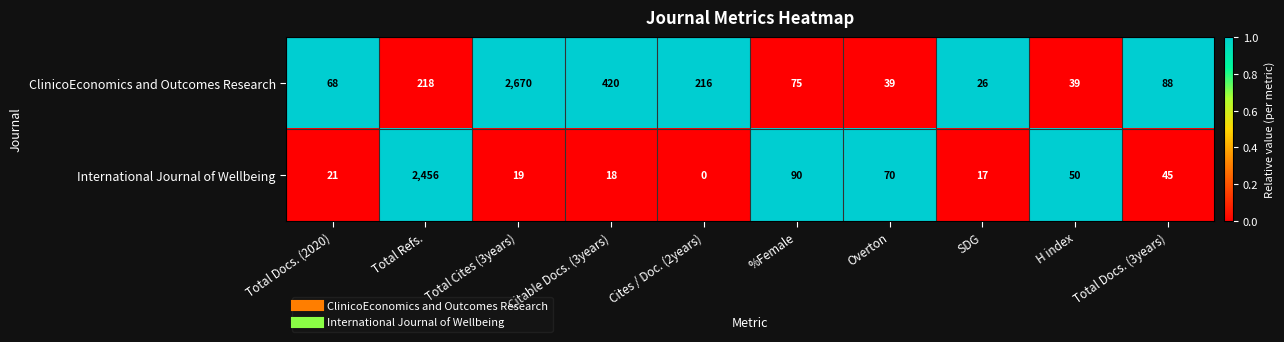

What is the maximum value for ClinicoEconomics and Outcomes Research?

2670